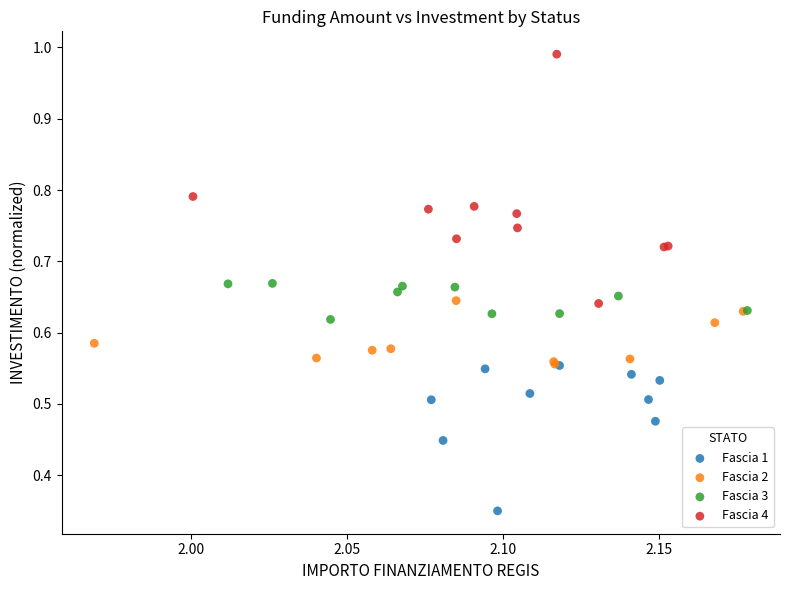

Which series contains the lowest Y value?

Fascia 1